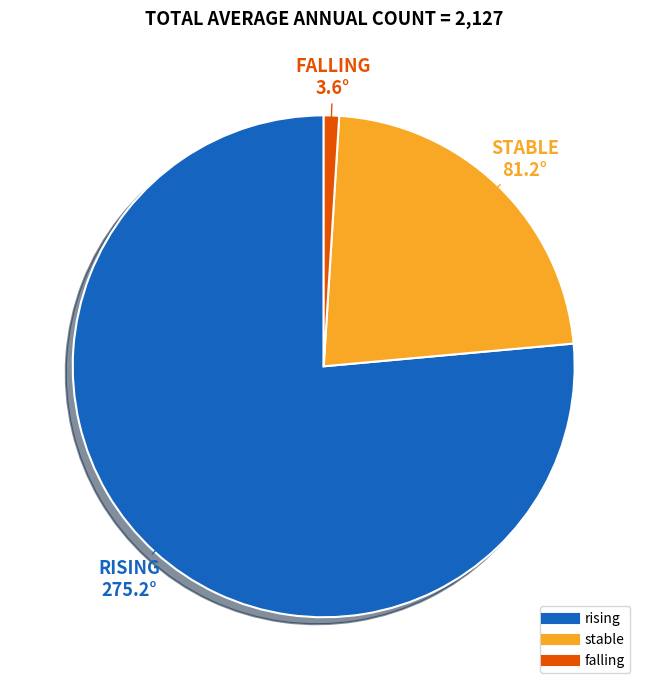

Is there any slice that represents more than half of the pie?

Yes